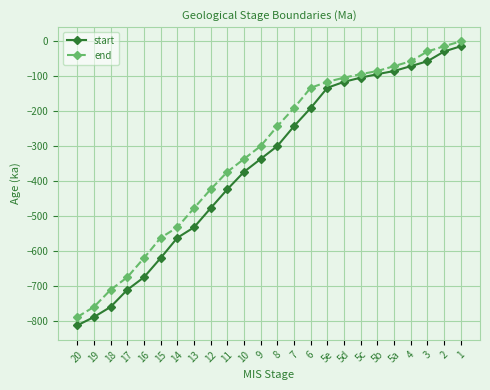

Which label corresponds to the smallest value in the chart?

20